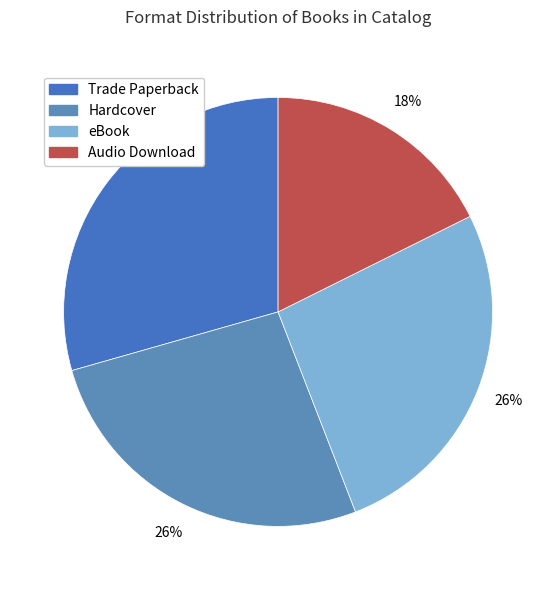

Between Trade Paperback and Audio Download, which is larger?

Trade Paperback